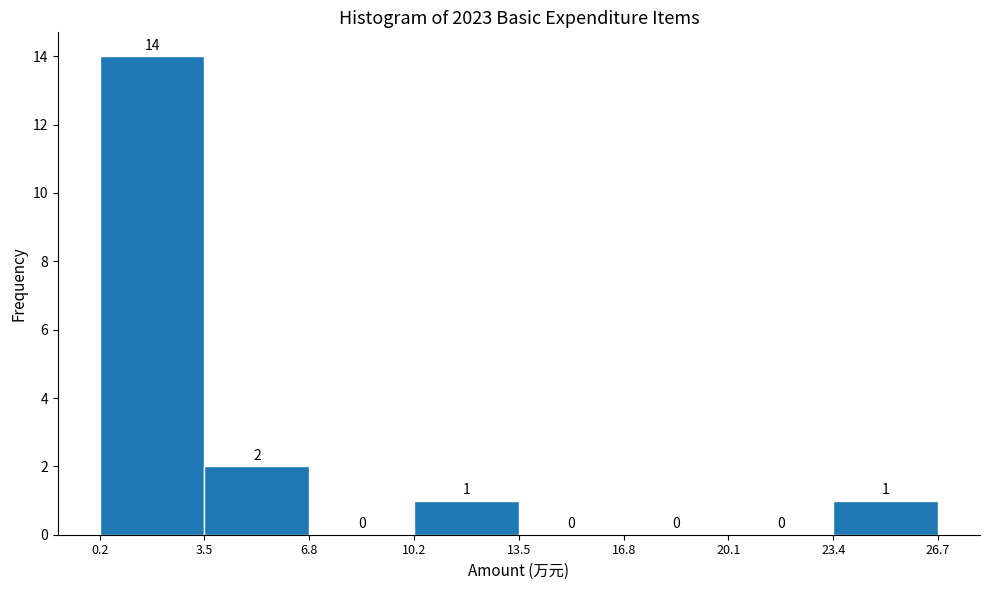

Reading left to right, list every bar in this chart as the range it spans on the x-axis followed by its height.

0.2 to 3.5: 14
3.5 to 6.8: 2
6.8 to 10.2: 0
10.2 to 13.5: 1
13.5 to 16.8: 0
16.8 to 20.1: 0
20.1 to 23.4: 0
23.4 to 26.7: 1